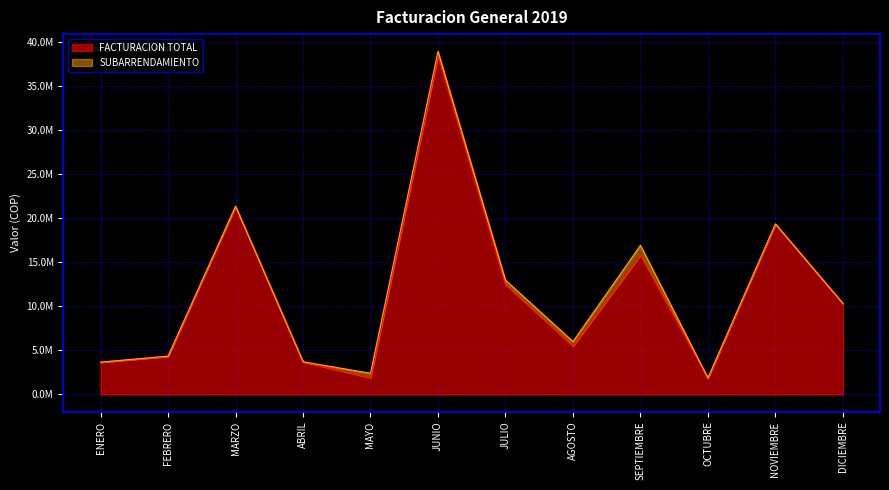

List the labels in order of value, largest first.

JUNIO, MARZO, NOVIEMBRE, SEPTIEMBRE, JULIO, DICIEMBRE, AGOSTO, FEBRERO, ABRIL, ENERO, MAYO, OCTUBRE